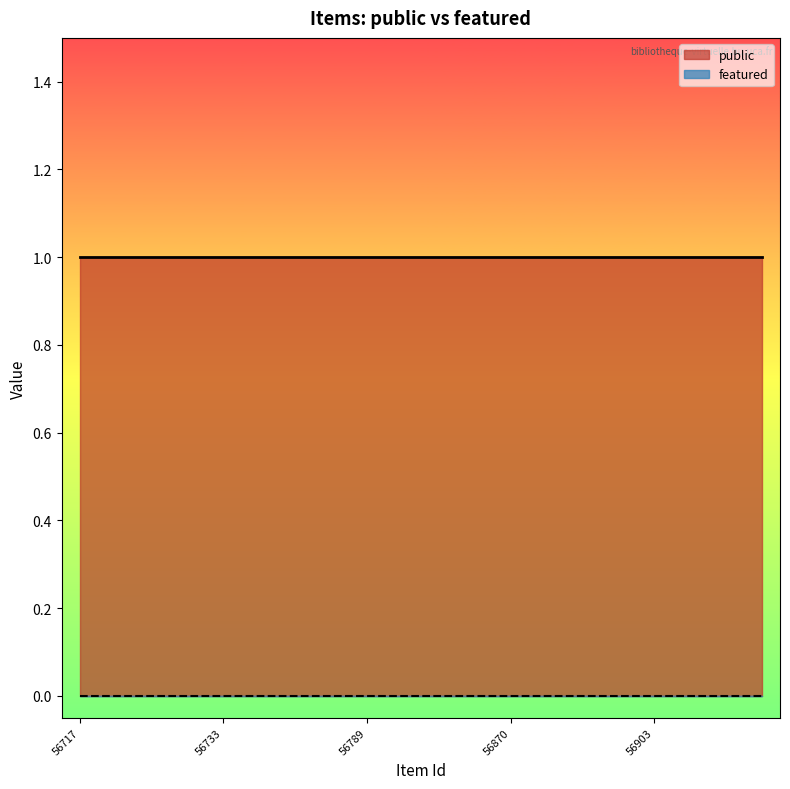

How many data points does each series have?

20